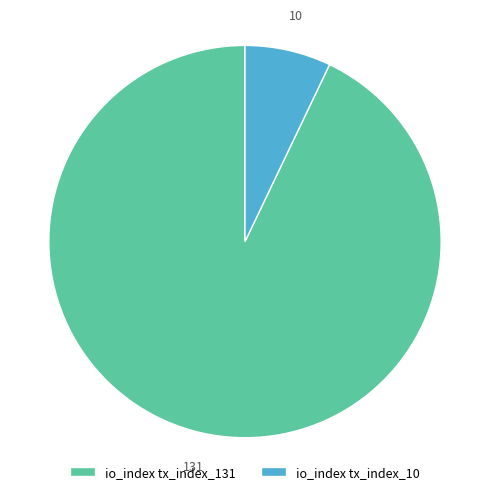

True or false: io_index tx_index_131 accounts for 93% of the total.

True